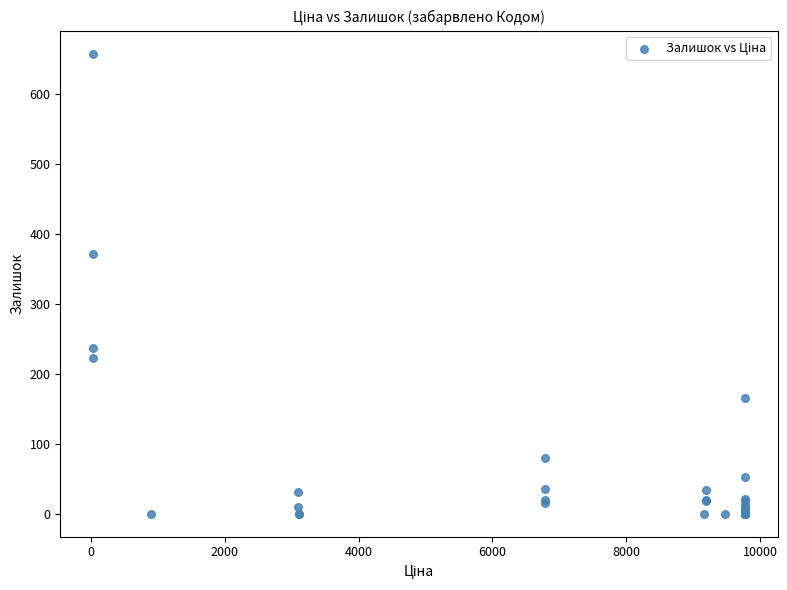

What Y value in the scatter plot is closest to 329?

372